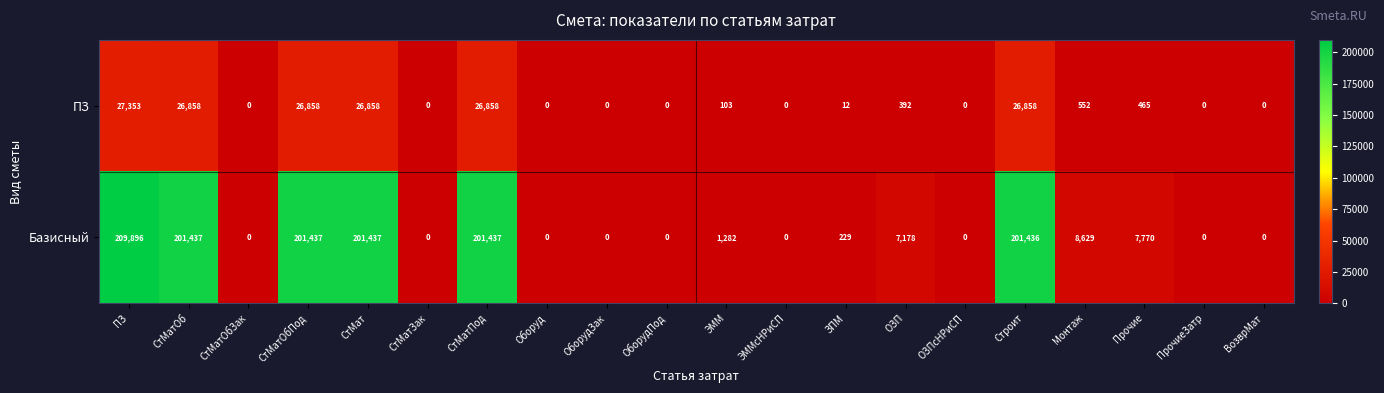

What is the greatest value displayed?

209896